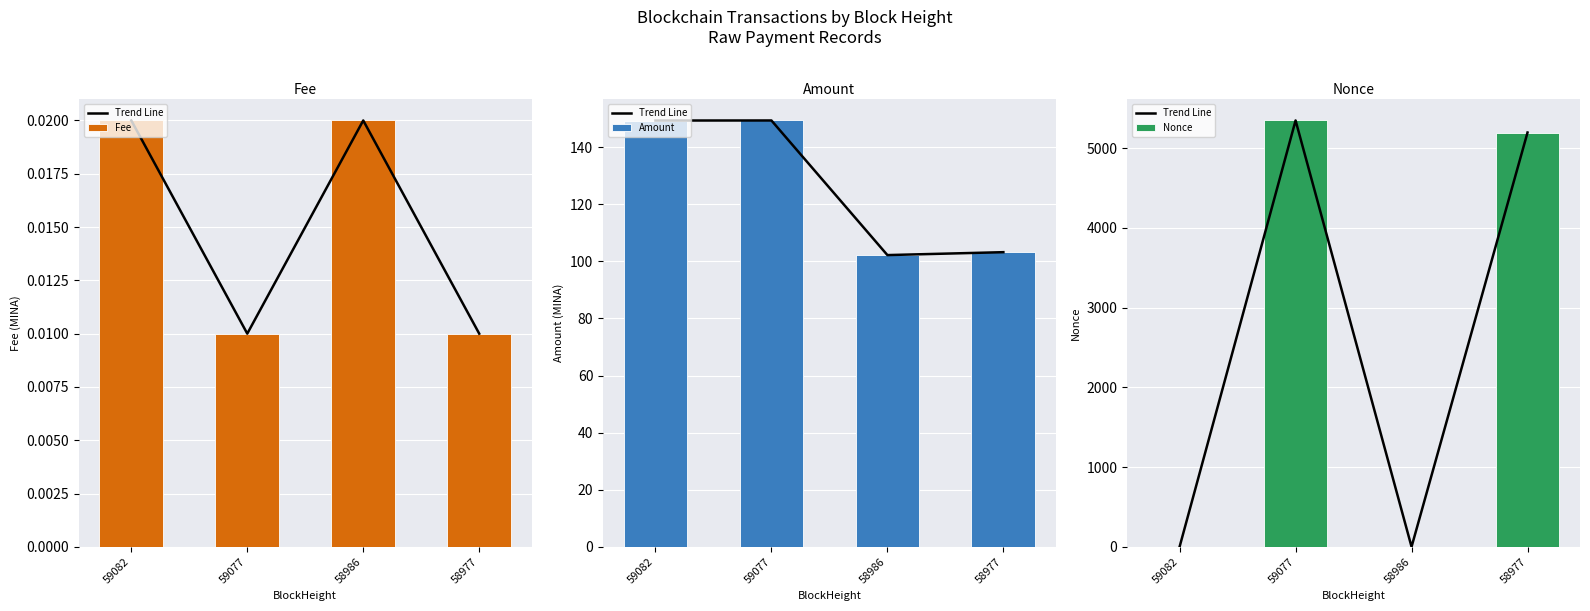

What is the highest value of the Nonce series?

5347